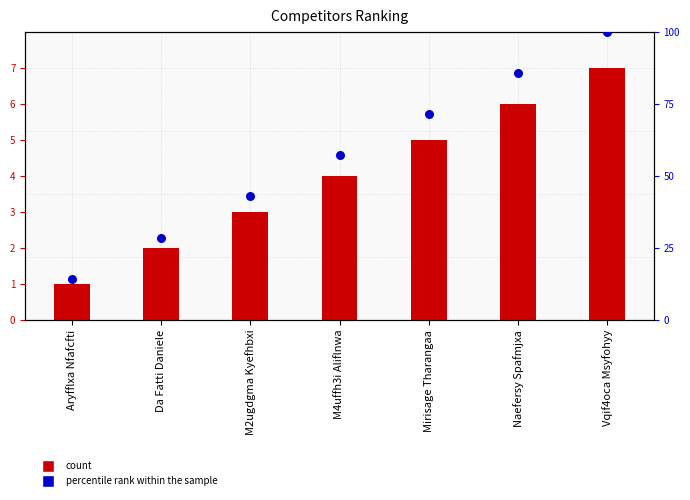

At how many categories does at least one series exceed 25?

6